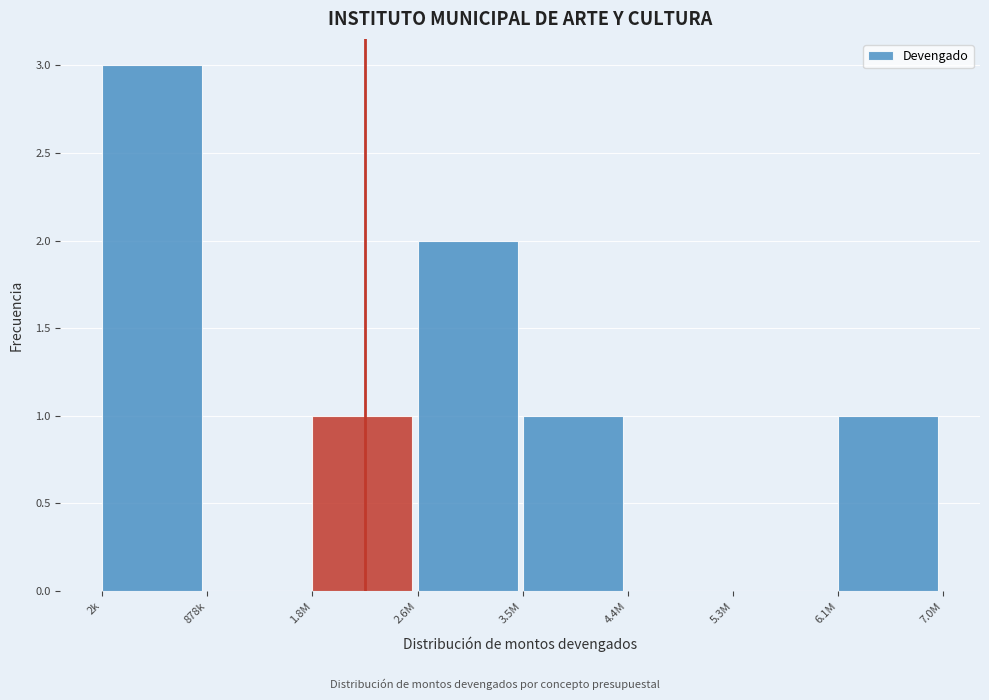

Reading left to right, transcribe all the data shown in this chart.

2k=3	878k=0	1.8M=1	2.6M=2	3.5M=1	4.4M=0	5.3M=0	6.1M=1